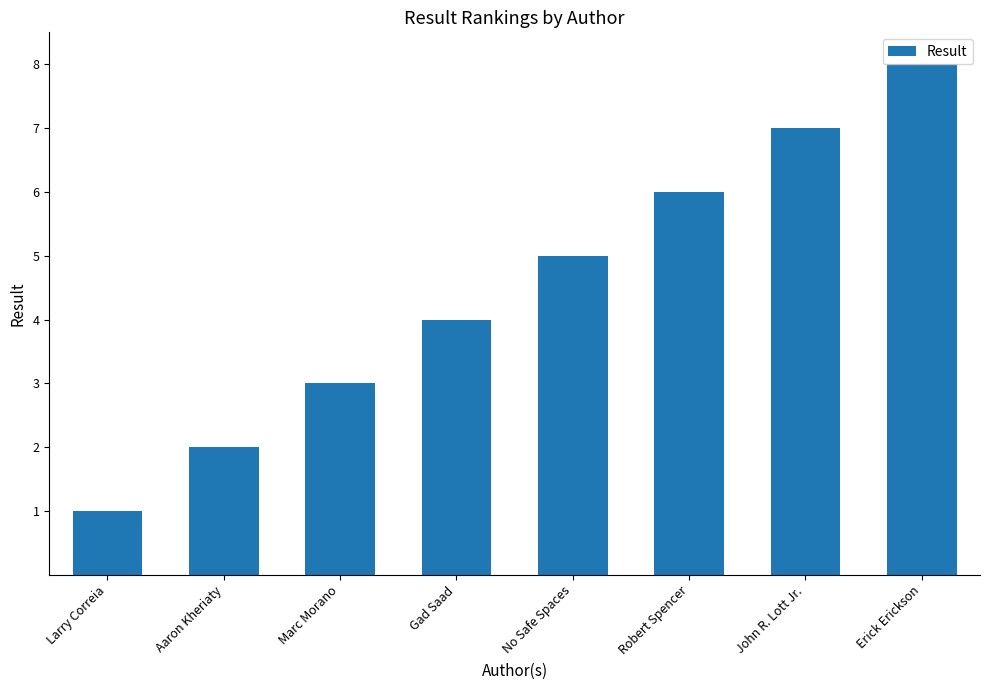

Reading right to left, transcribe all the data shown in this chart.

Erick Erickson=8	John R. Lott Jr.=7	Robert Spencer=6	No Safe Spaces=5	Gad Saad=4	Marc Morano=3	Aaron Kheriaty=2	Larry Correia=1